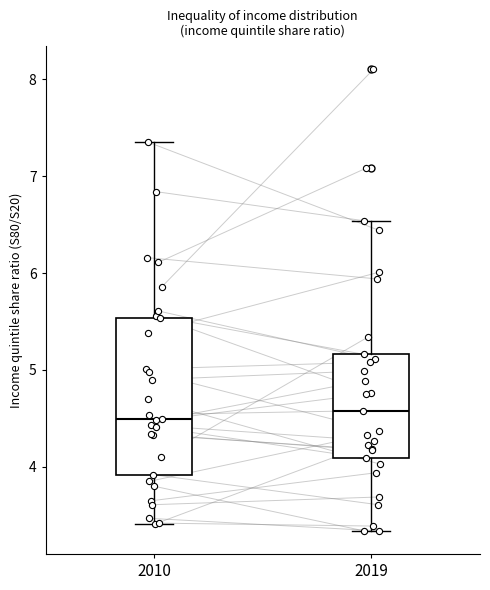

Reading left to right, read every box against the y-axis: the position of its median line, the range the box covers, and the ends of its whiskers. The values are not printed on the chart, so give them approximately, as read against the axis.

2010: median 4.5, box 3.9 to 5.5, whiskers 3.4 to 7.4
2019: median 4.6, box 4.1 to 5.2, whiskers 3.3 to 6.5